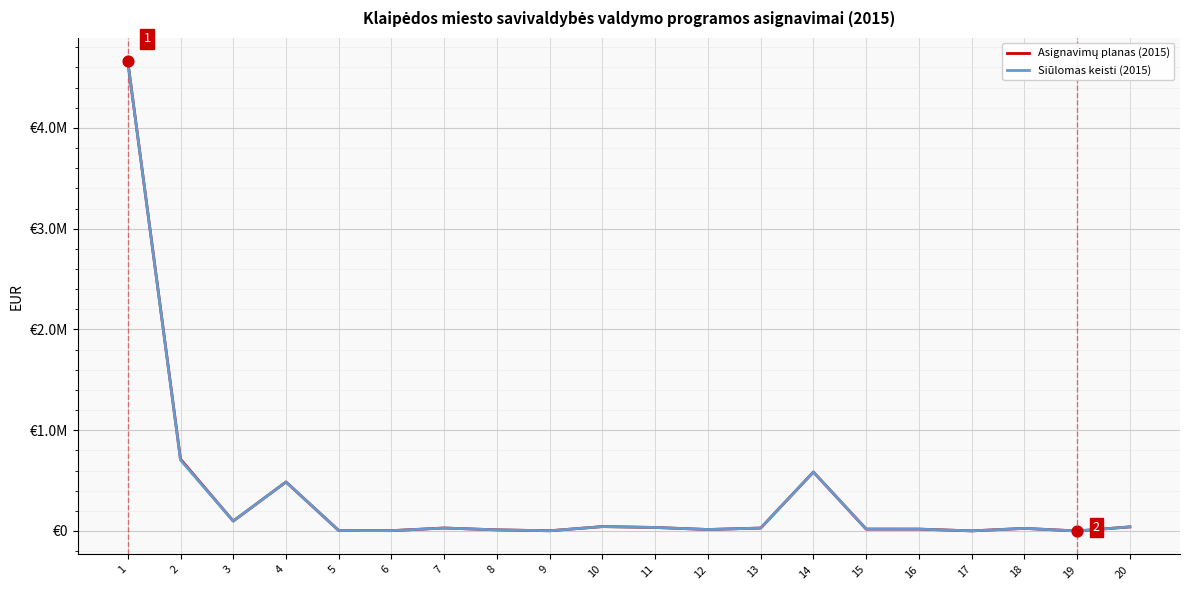

At which category is the sum across all series the highest?

1